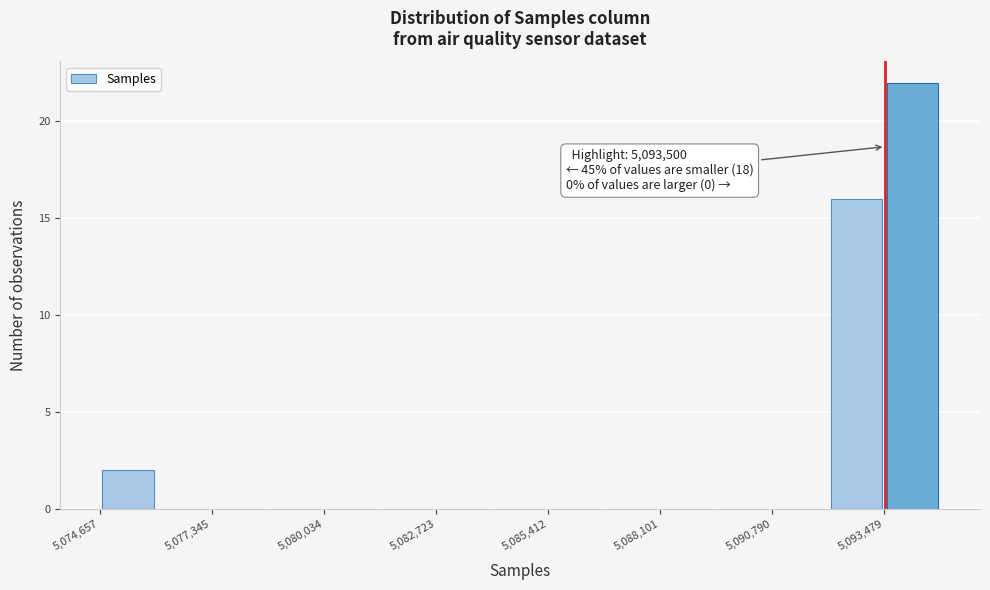

Read against the x-axis, roughly where is the centre of the tallest bar?

5094000